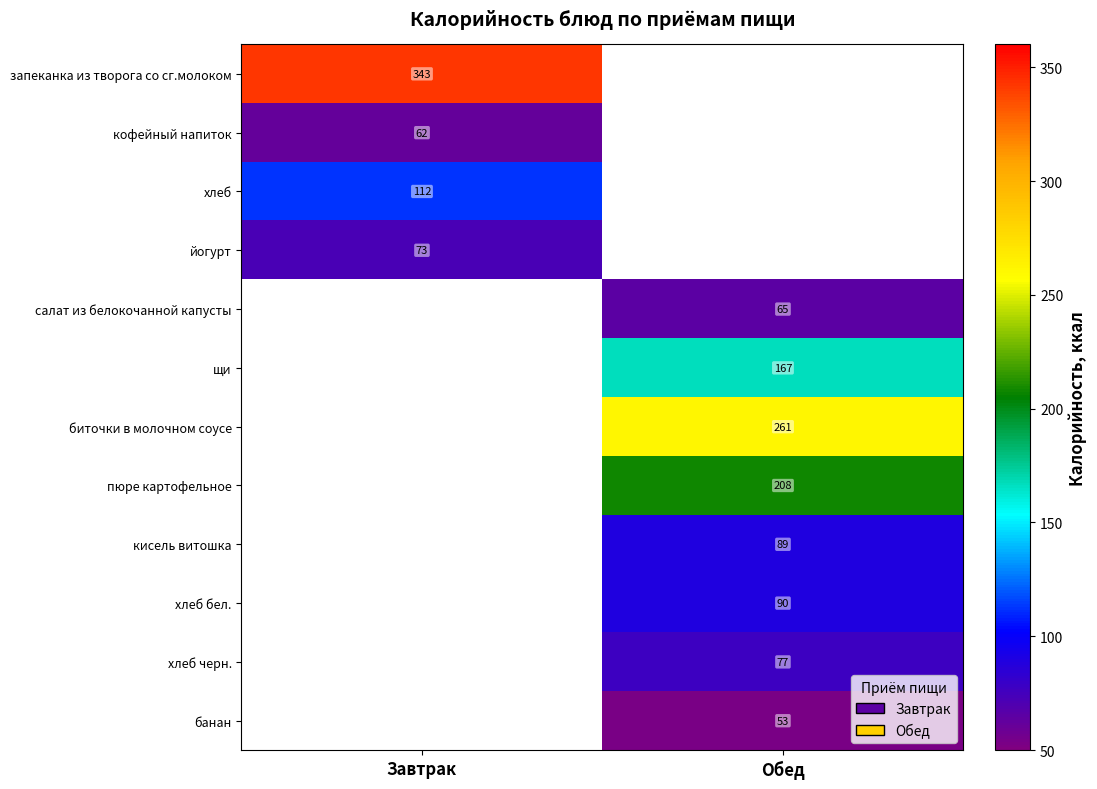

How many data points does each series have?

2